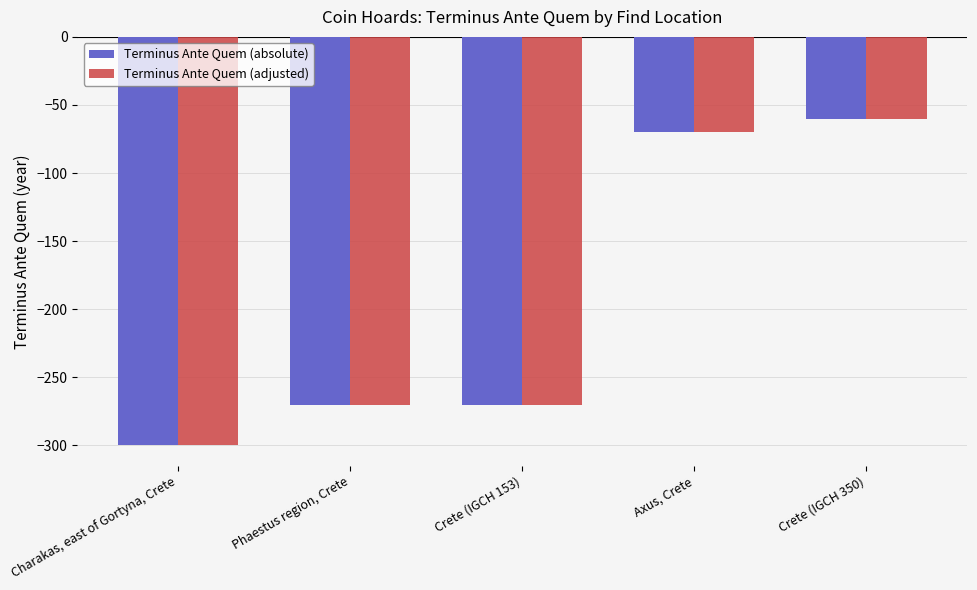

Which category has the lowest value across all series?

Charakas, east of Gortyna, Crete